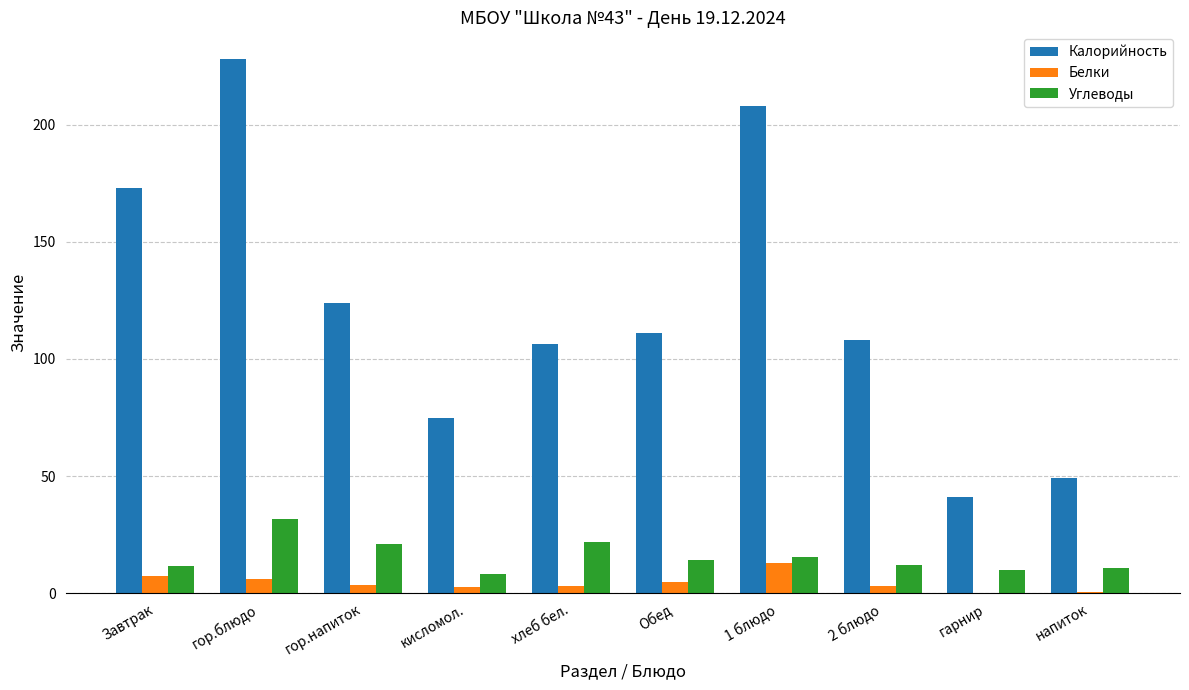

What is the difference between the Белки values at 2 блюдо and 1 блюдо?

9.9